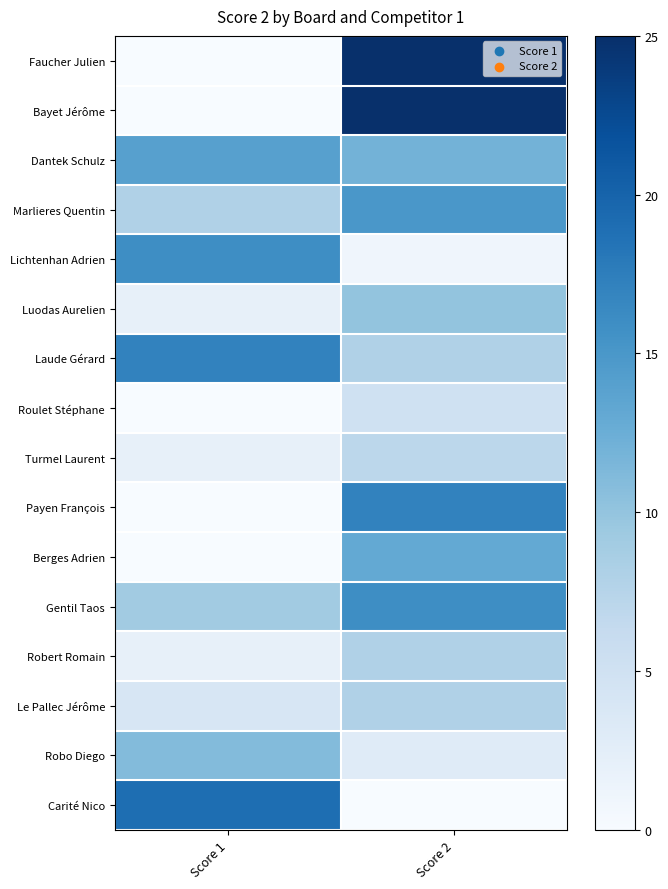

Reading left to right, what are all the values shown in this chart?

Faucher Julien: Score 1=0	Score 2=25
Bayet Jérôme: Score 1=0	Score 2=25
Dantek Schulz: Score 1=14	Score 2=12
Marlieres Quentin: Score 1=8	Score 2=15
Lichtenhan Adrien: Score 1=16	Score 2=1
Luodas Aurelien: Score 1=2	Score 2=10
Laude Gérard: Score 1=17	Score 2=8
Roulet Stéphane: Score 1=0	Score 2=5
Turmel Laurent: Score 1=2	Score 2=7
Payen François: Score 1=0	Score 2=17
Berges Adrien: Score 1=0	Score 2=13
Gentil Taos: Score 1=9	Score 2=16
Robert Romain: Score 1=2	Score 2=8
Le Pallec Jérôme: Score 1=4	Score 2=8
Robo Diego: Score 1=11	Score 2=3
Carité Nico: Score 1=19	Score 2=0